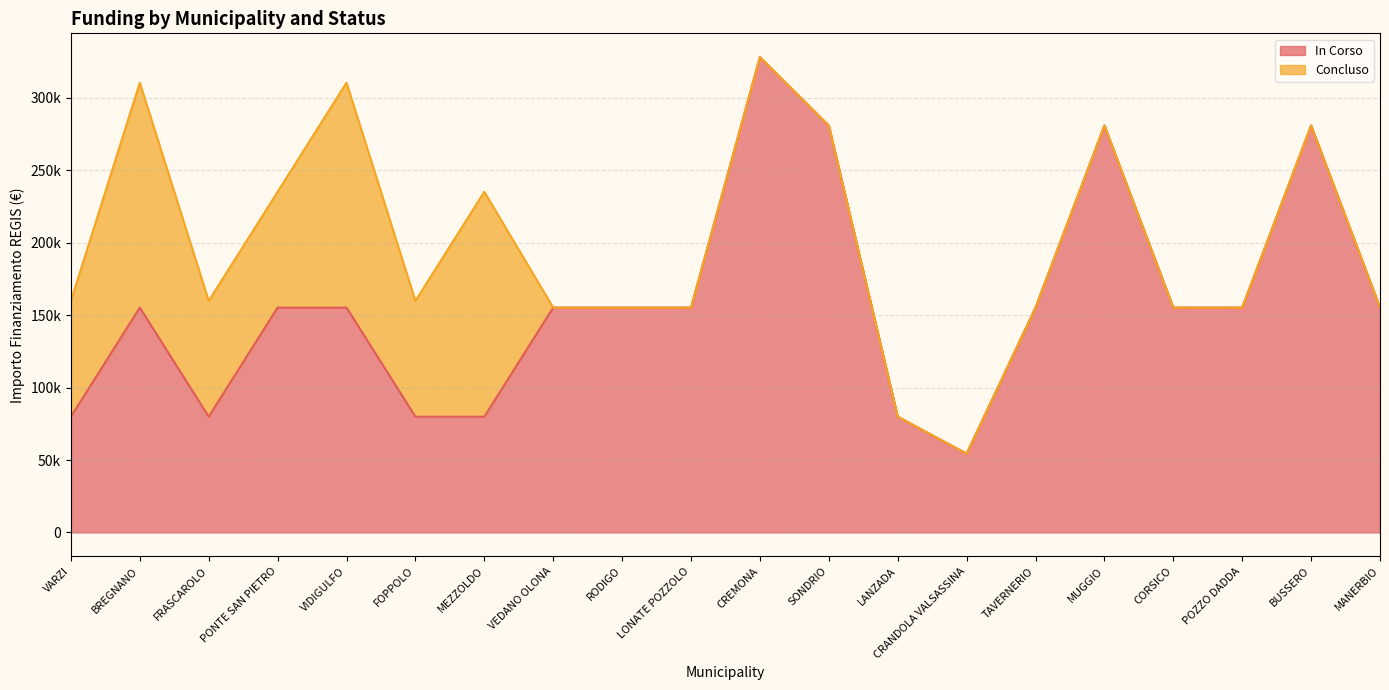

Where is the data nearest to the value 191286?

BREGNANO